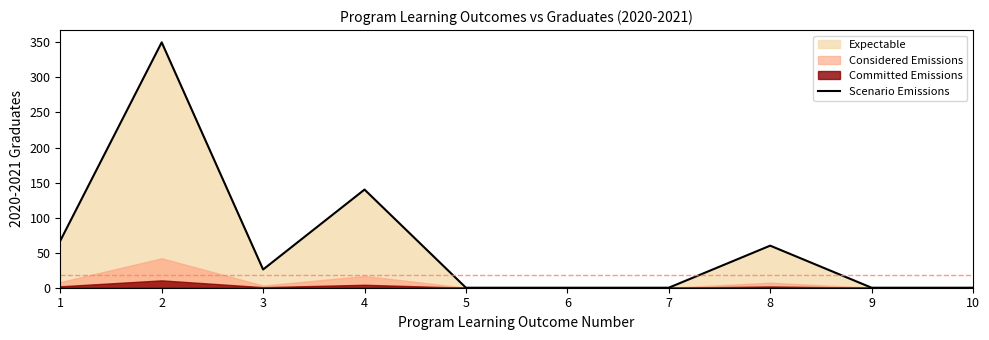

What is the average value?

64